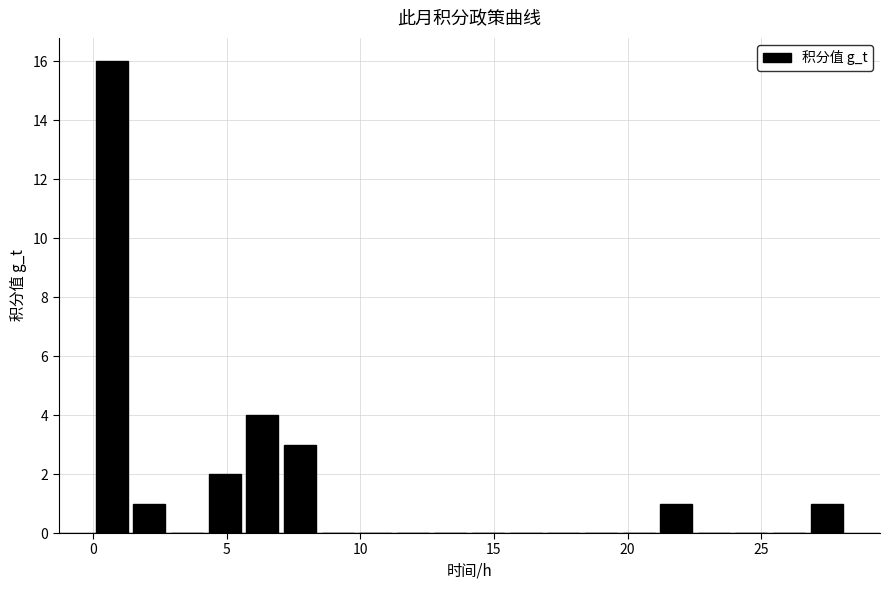

Read against the x-axis, roughly where is the centre of the tallest bar?

0.5